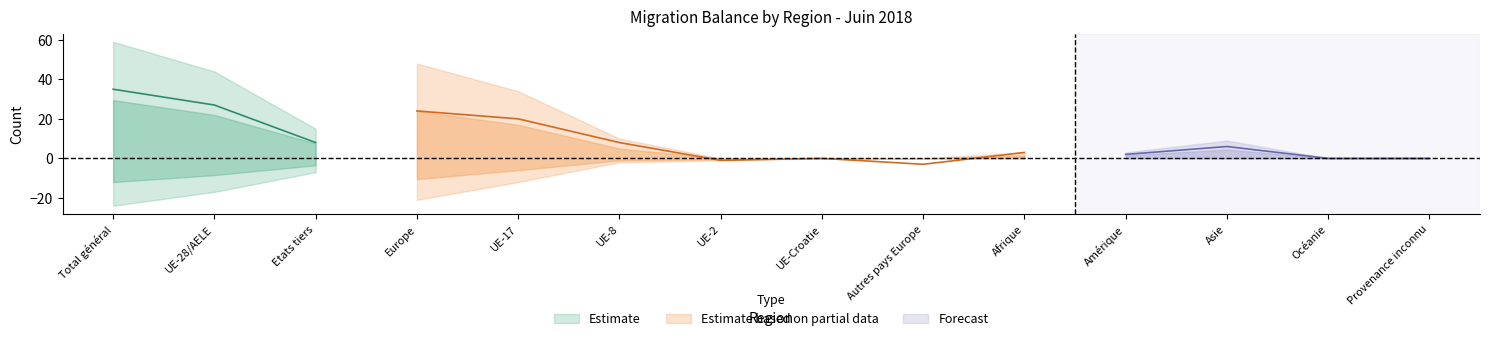

Which has a higher value, Total général or UE-Croatie?

Total général